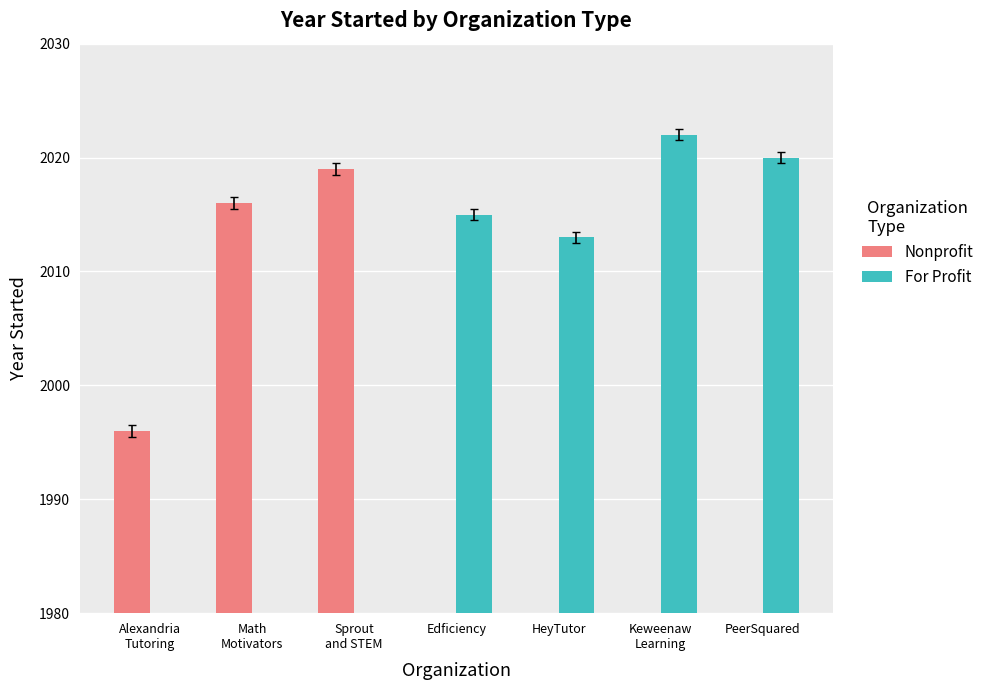

What is the sum of the For Profit values at Keweenaw
Learning and Edficiency?

4037